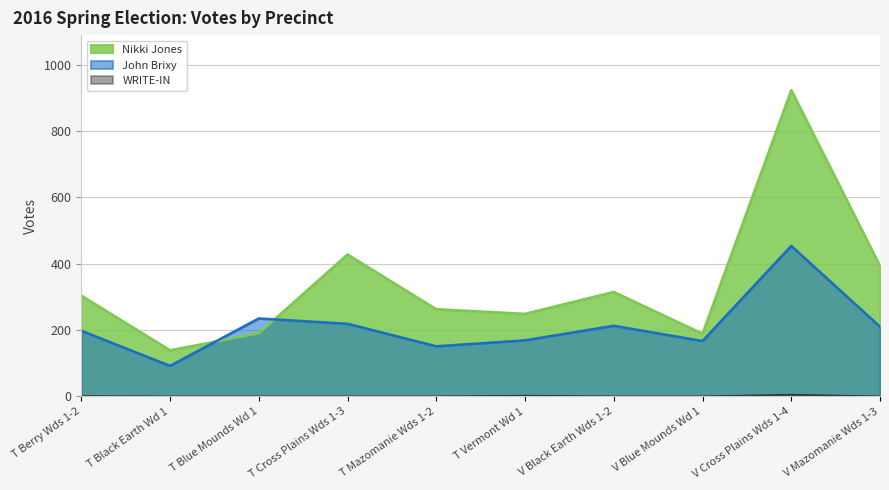

At which category does the chart reach its peak across all series?

V Cross Plains Wds 1-4